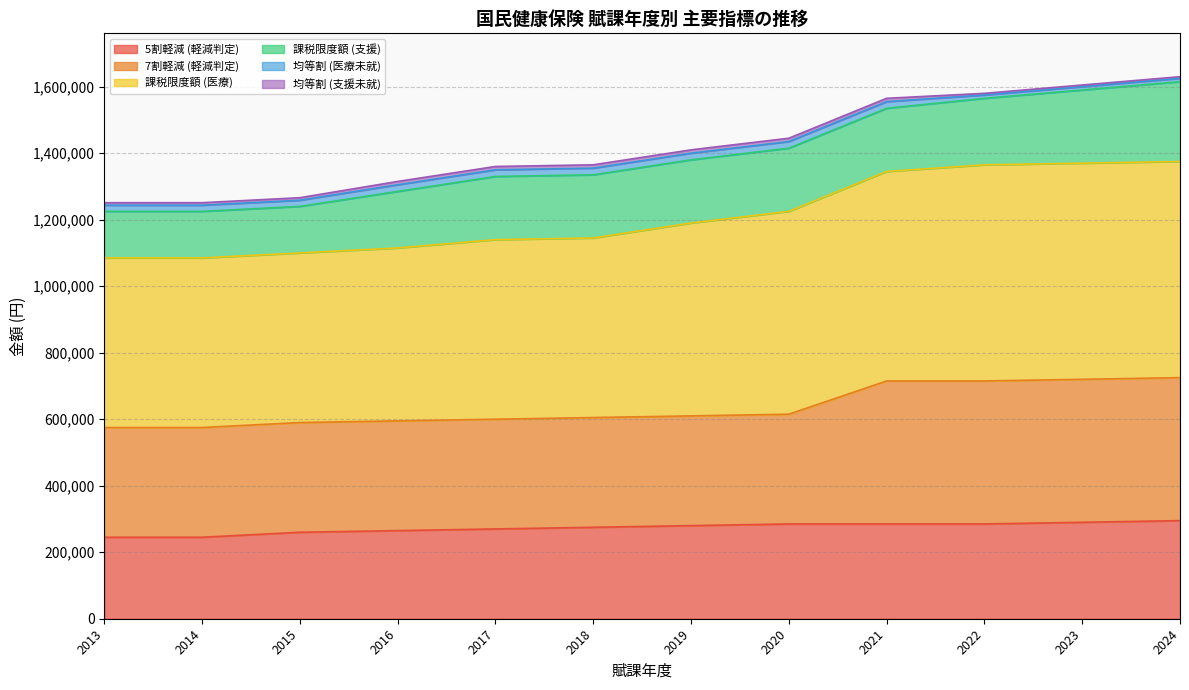

What is the value of the 5割軽減 (軽減判定) point at the 11th from the left?

290000